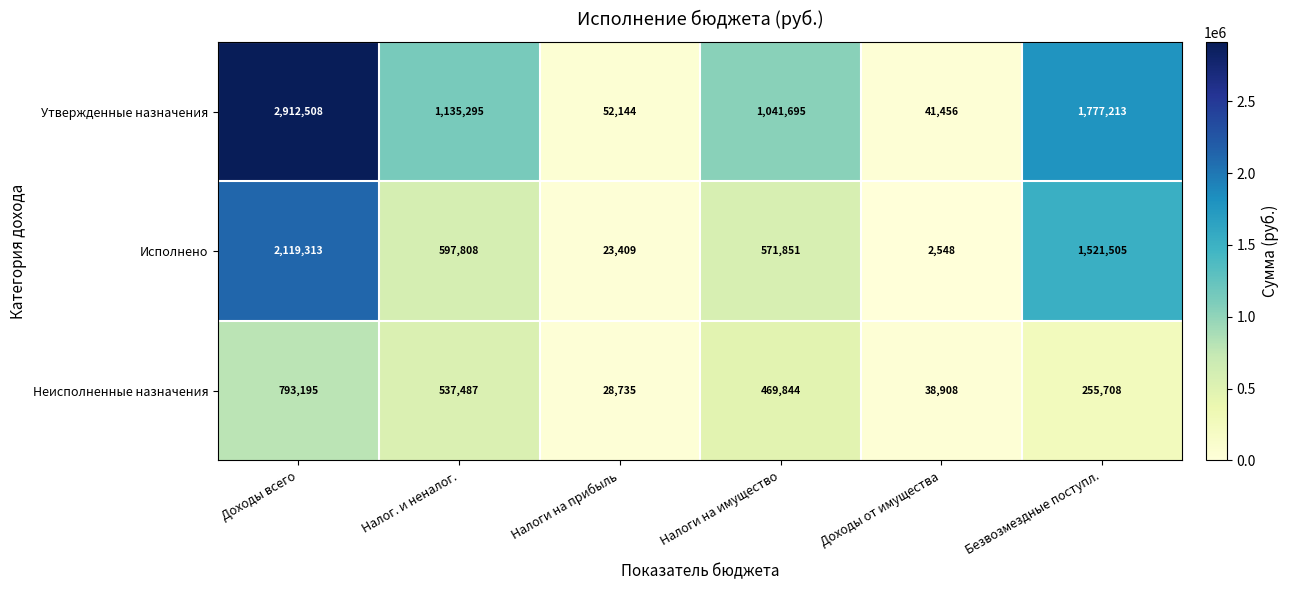

At which label does Утвержденные назначения first exceed 1135295?

Доходы всего